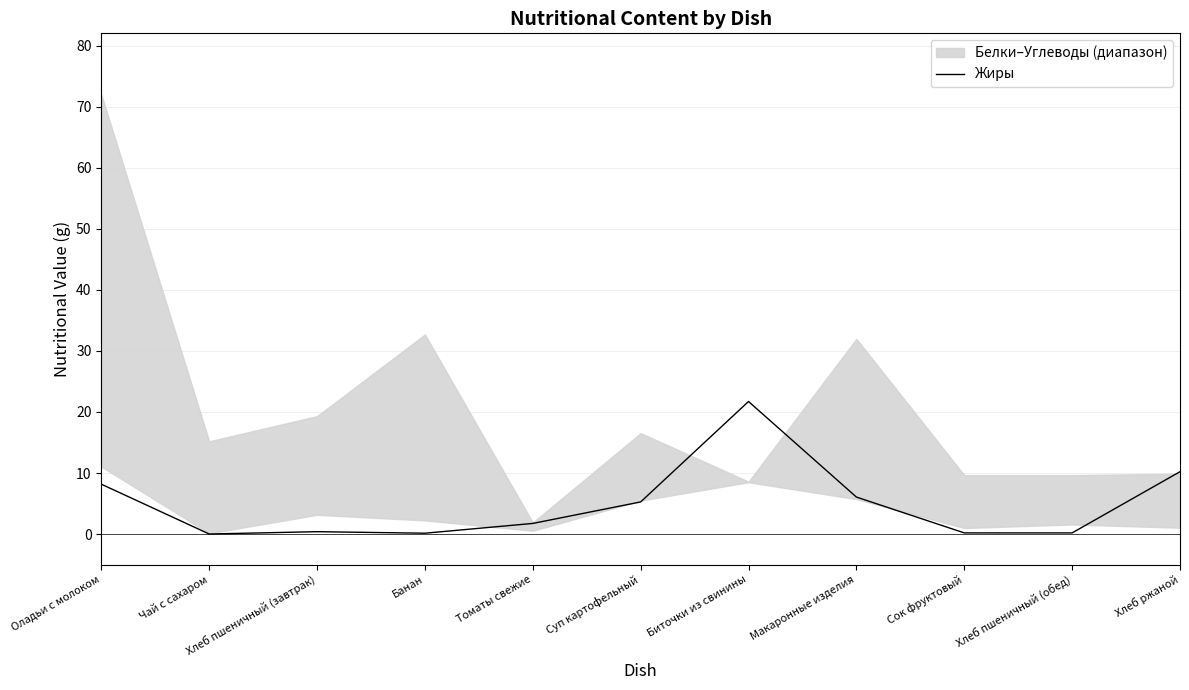

Read the value at Томаты свежие.

1.8